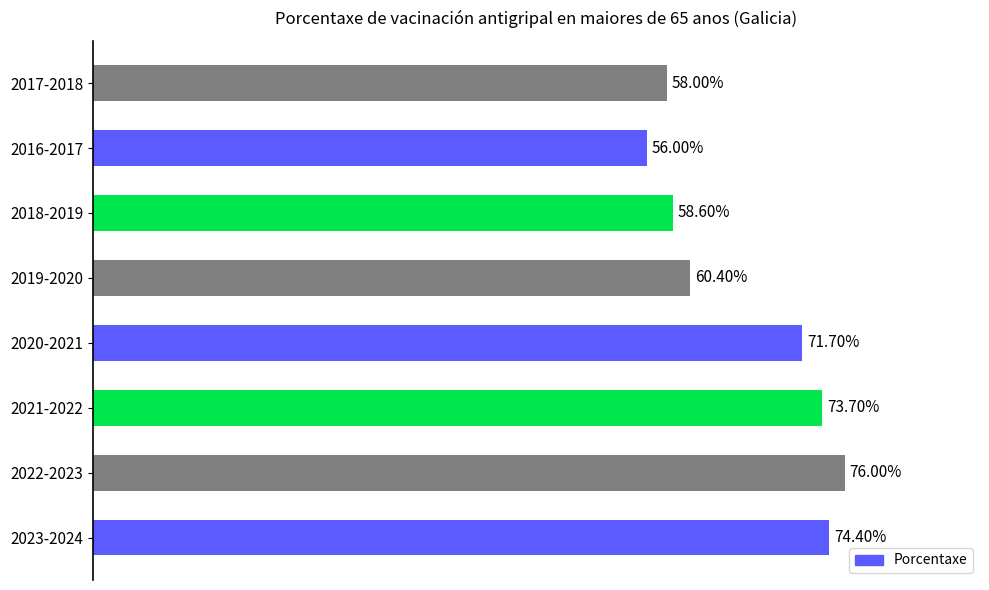

Which has a higher value, 2023-2024 or 2017-2018?

2023-2024